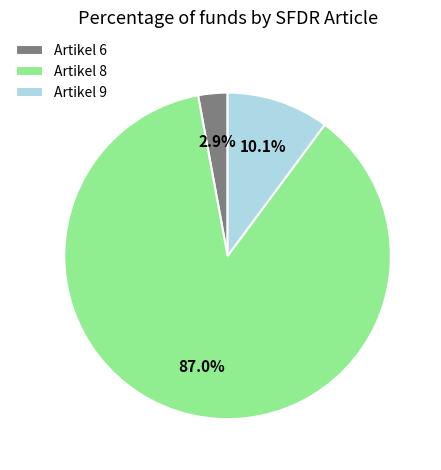

Does any single category account for the majority?

Yes